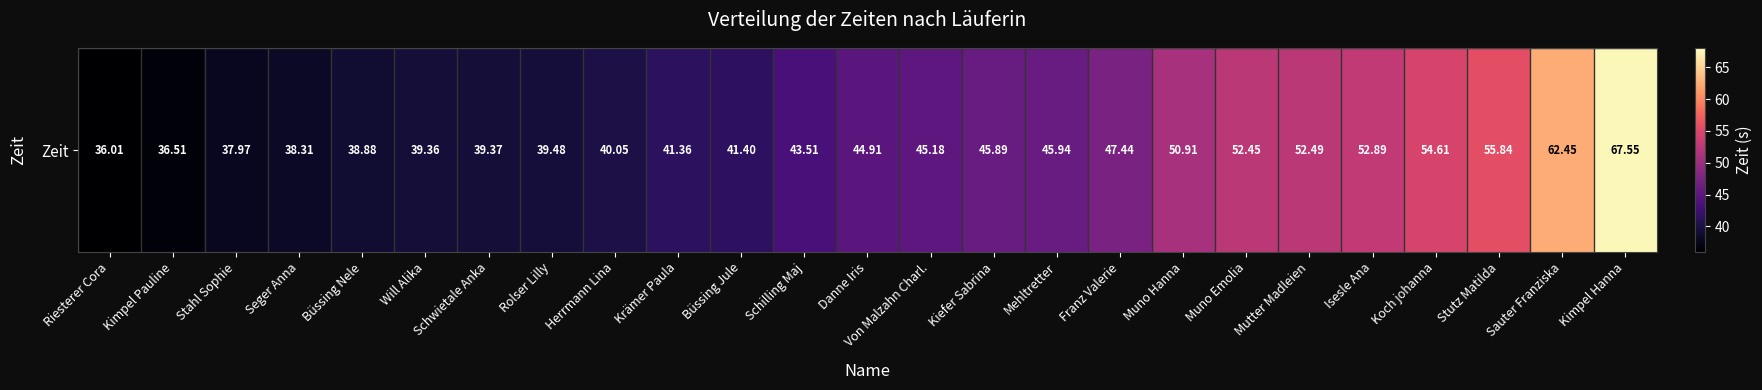

What is the change in value from Büssing Jule to Mutter Madleien?

+11.1